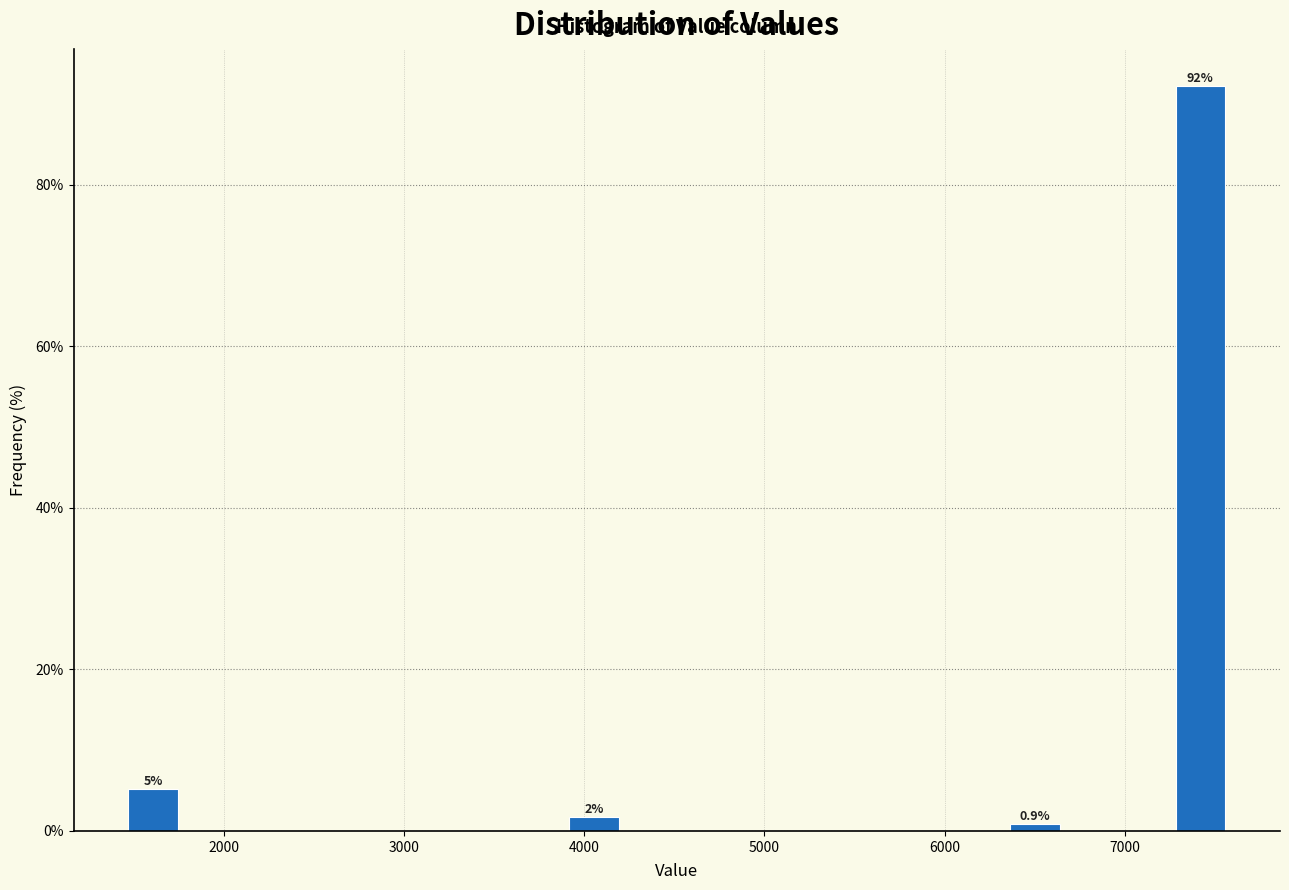

Around what value on the x-axis is the tallest bar? Give the approximate position of its centre, as read against the axis.

7400